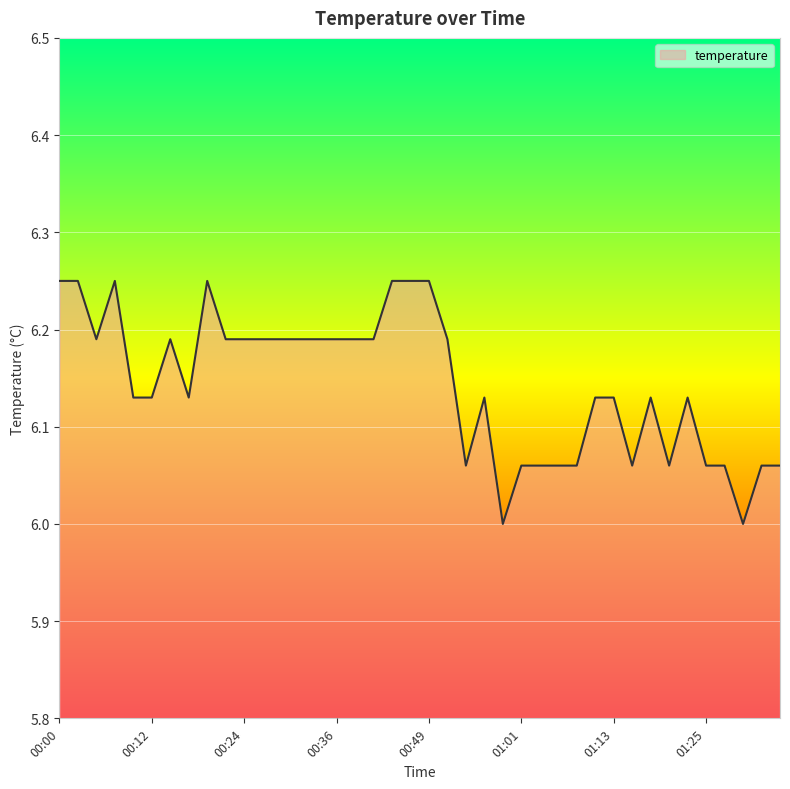

What is the minimum value shown in the chart?

6.0